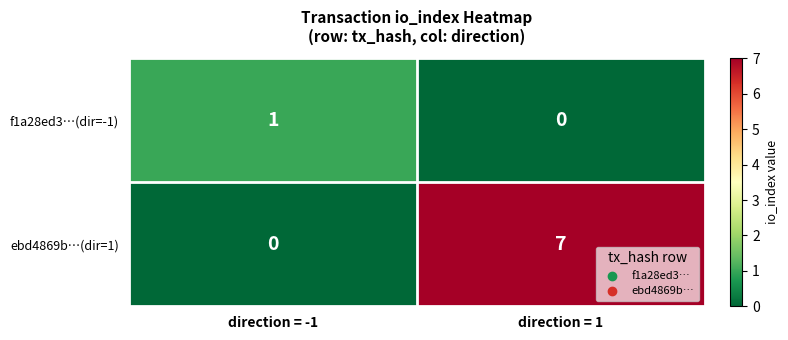

What is the total value across all series at direction = -1?

1